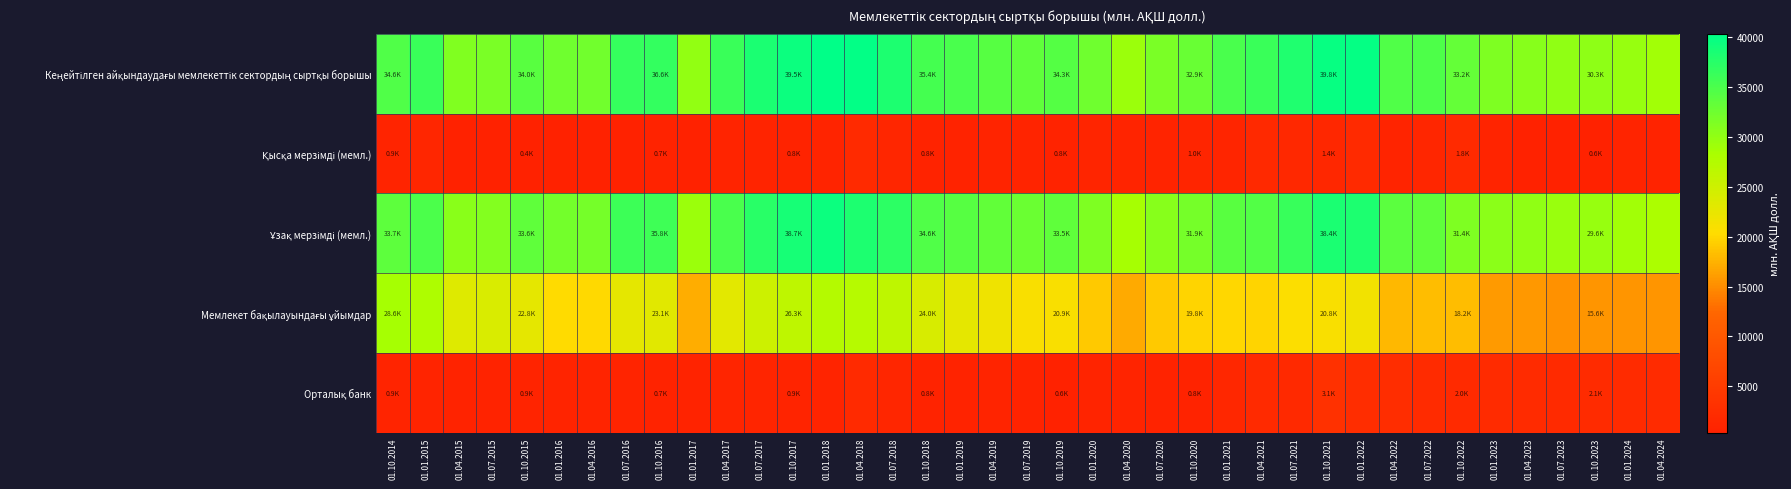

At which category is the sum across all series the highest?

01.04.2018